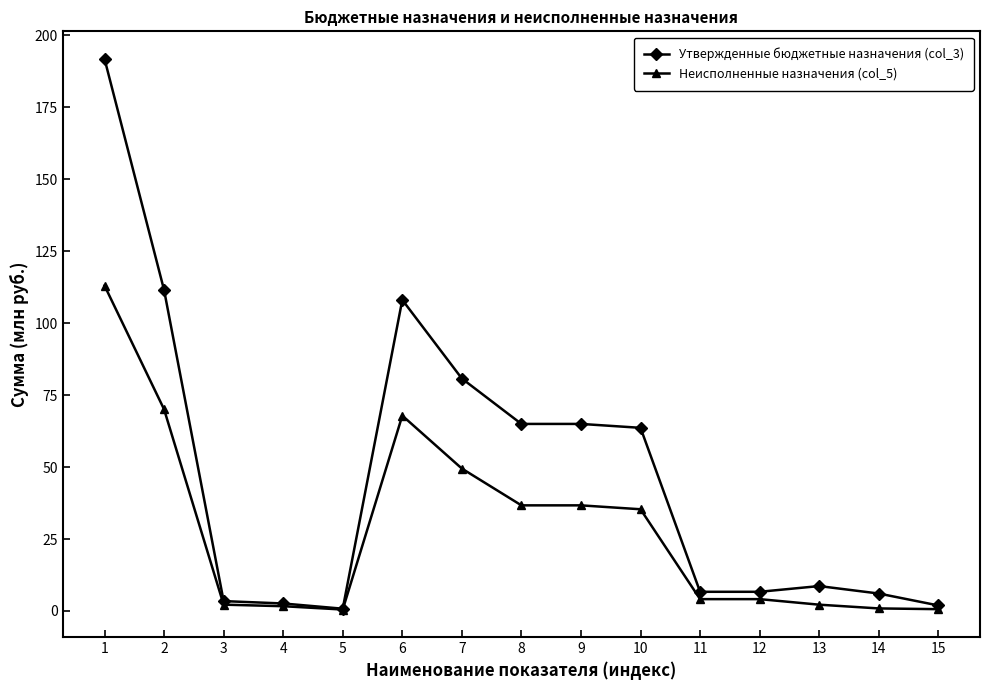

List the series in order of their peak value, lowest first.

Неисполненные назначения (col_5), Утвержденные бюджетные назначения (col_3)